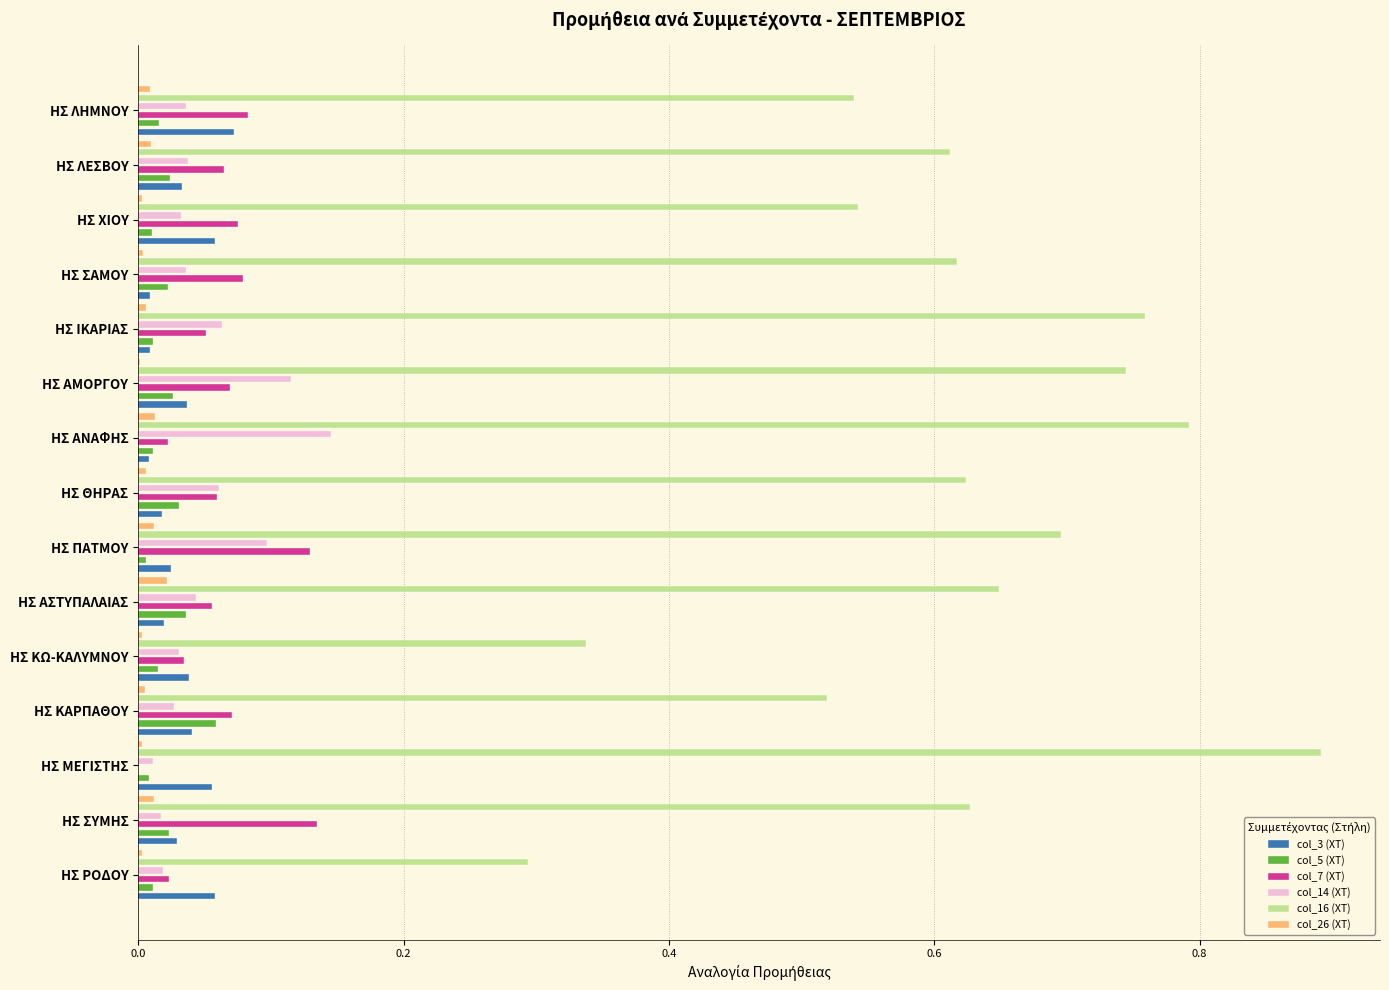

Reading left to right, list all the values displayed in this chart.

col_3 (ΧΤ): 0.1	0.0	0.1	0.0	0.0	0.0	0.0	0.0	0.0	0.0	0.0	0.0	0.1	0.0	0.1
col_5 (ΧΤ): 0.0	0.0	0.0	0.1	0.0	0.0	0.0	0.0	0.0	0.0	0.0	0.0	0.0	0.0	0.0
col_7 (ΧΤ): 0.0	0.1	0.0	0.1	0.0	0.1	0.1	0.1	0.0	0.1	0.1	0.1	0.1	0.1	0.1
col_14 (ΧΤ): 0.0	0.0	0.0	0.0	0.0	0.0	0.1	0.1	0.1	0.1	0.1	0.0	0.0	0.0	0.0
col_16 (ΧΤ): 0.3	0.6	0.9	0.5	0.3	0.6	0.7	0.6	0.8	0.7	0.8	0.6	0.5	0.6	0.5
col_26 (ΧΤ): 0.0	0.0	0.0	0.0	0.0	0.0	0.0	0.0	0.0	0.0	0.0	0.0	0.0	0.0	0.0